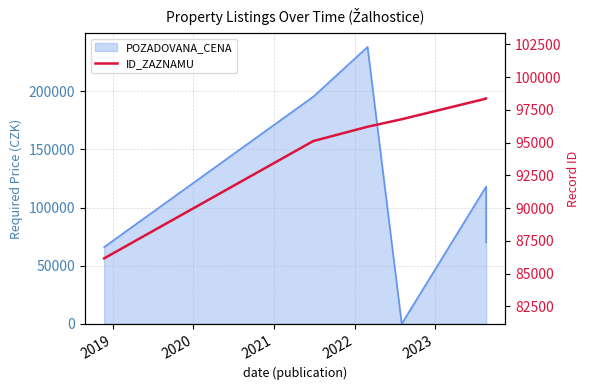

What is the value of the 3rd point from the left?

96218